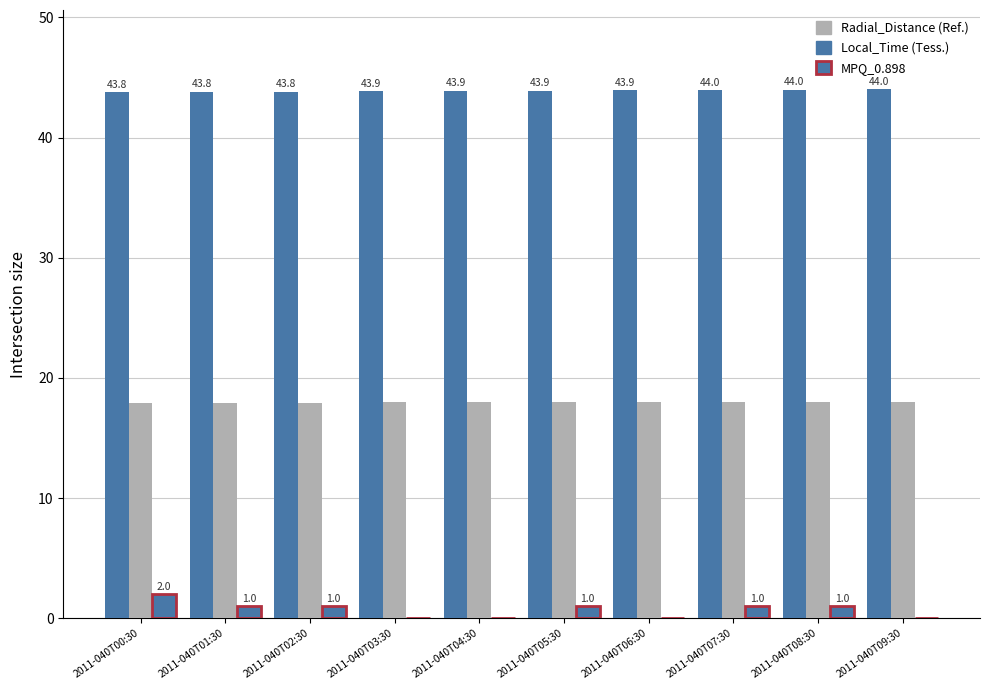

Does the chart contain stacked bars?

No